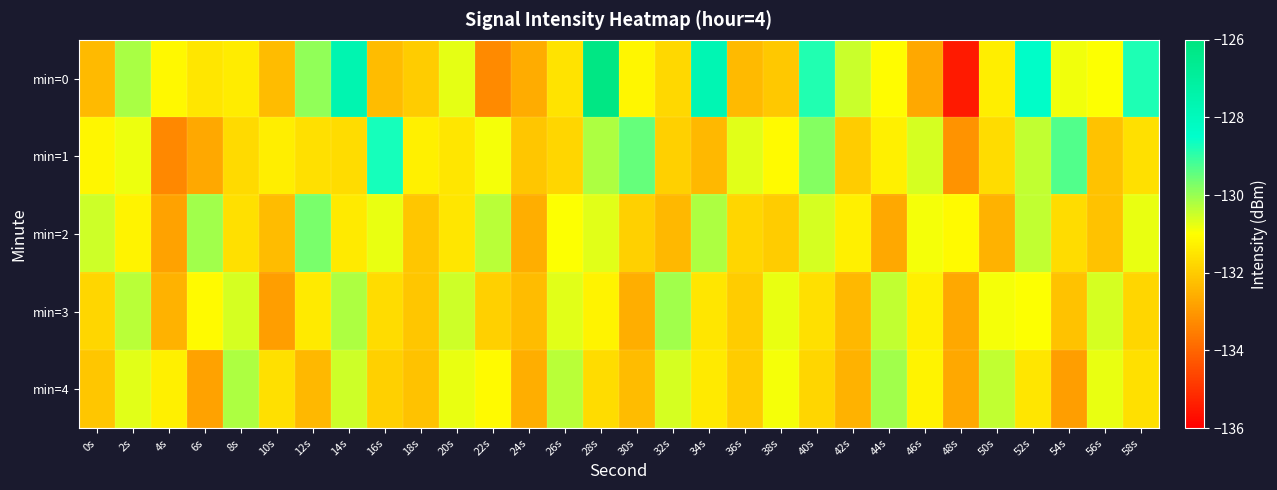

How many data points does each series have?

30